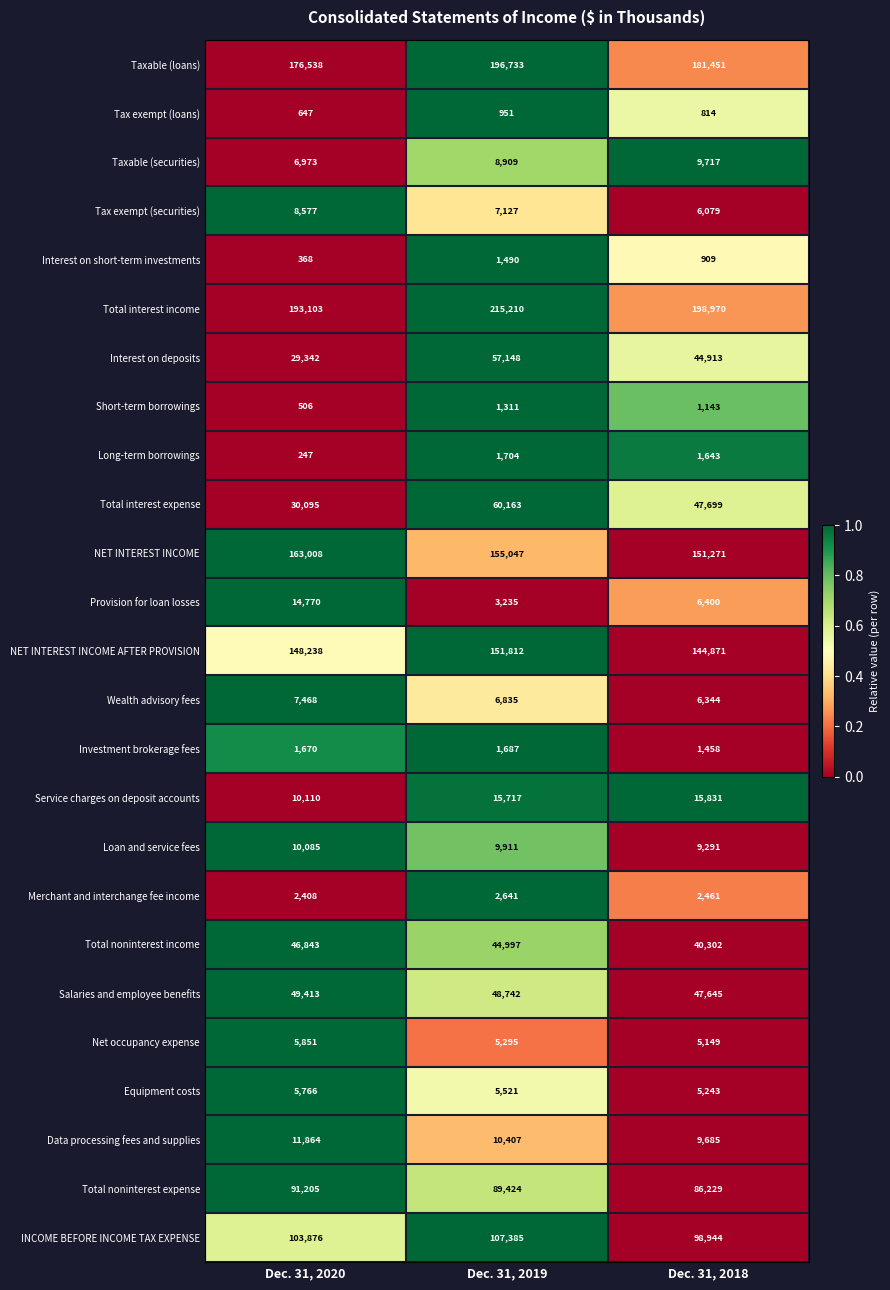

At Dec. 31, 2020, list the series in order from largest to smallest.

Total interest income, Taxable (loans), NET INTEREST INCOME, NET INTEREST INCOME AFTER PROVISION, INCOME BEFORE INCOME TAX EXPENSE, Total noninterest expense, Salaries and employee benefits, Total noninterest income, Total interest expense, Interest on deposits, Provision for loan losses, Data processing fees and supplies, Service charges on deposit accounts, Loan and service fees, Tax exempt (securities), Wealth advisory fees, Taxable (securities), Net occupancy expense, Equipment costs, Merchant and interchange fee income, Investment brokerage fees, Tax exempt (loans), Short-term borrowings, Interest on short-term investments, Long-term borrowings